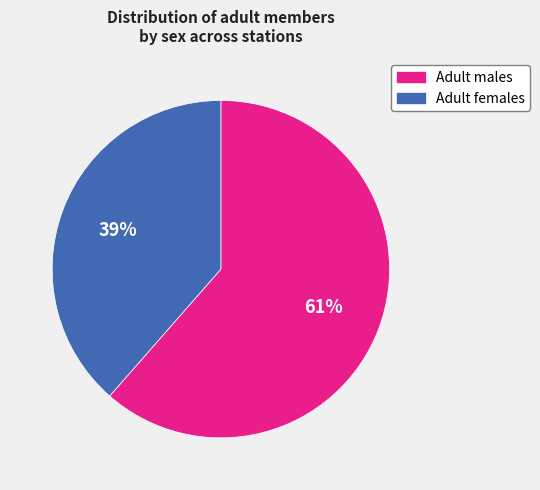

The Adult males slice represents 61% of the pie. True or false?

True